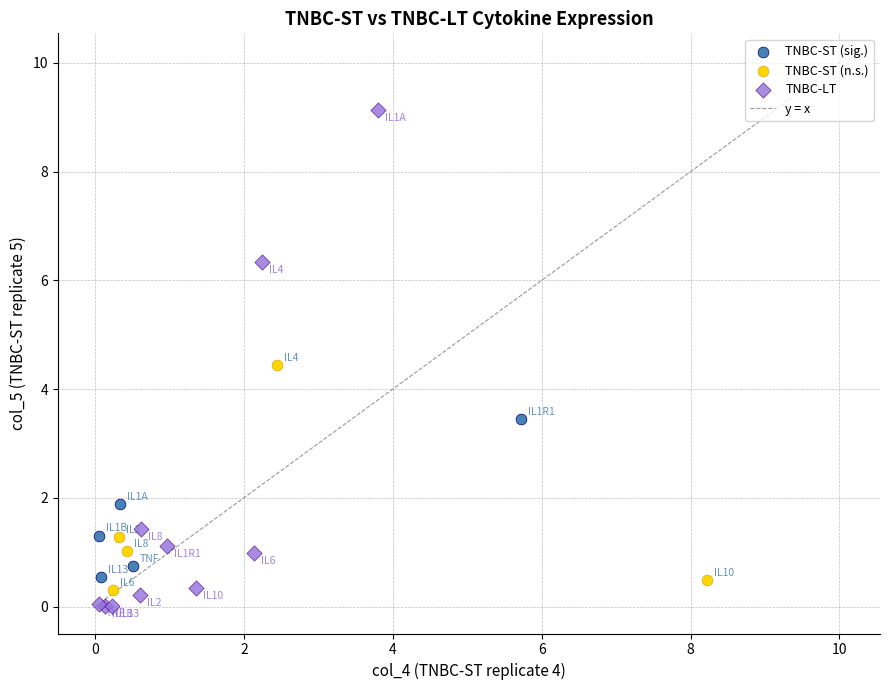

Which series contains the highest Y value?

TNBC-LT